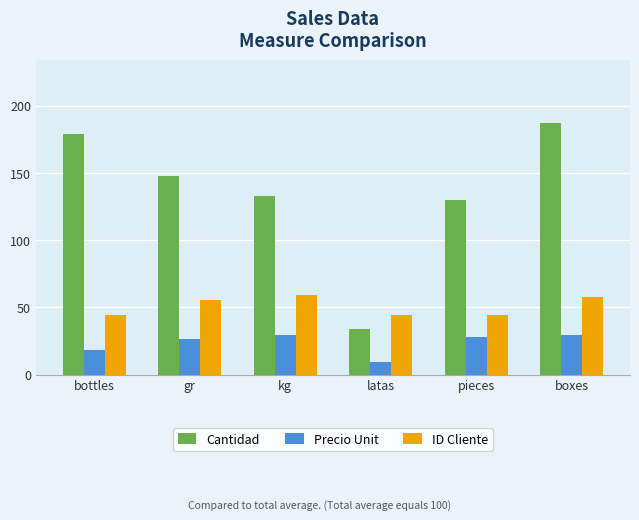

Which series has the largest total across all categories?

Cantidad